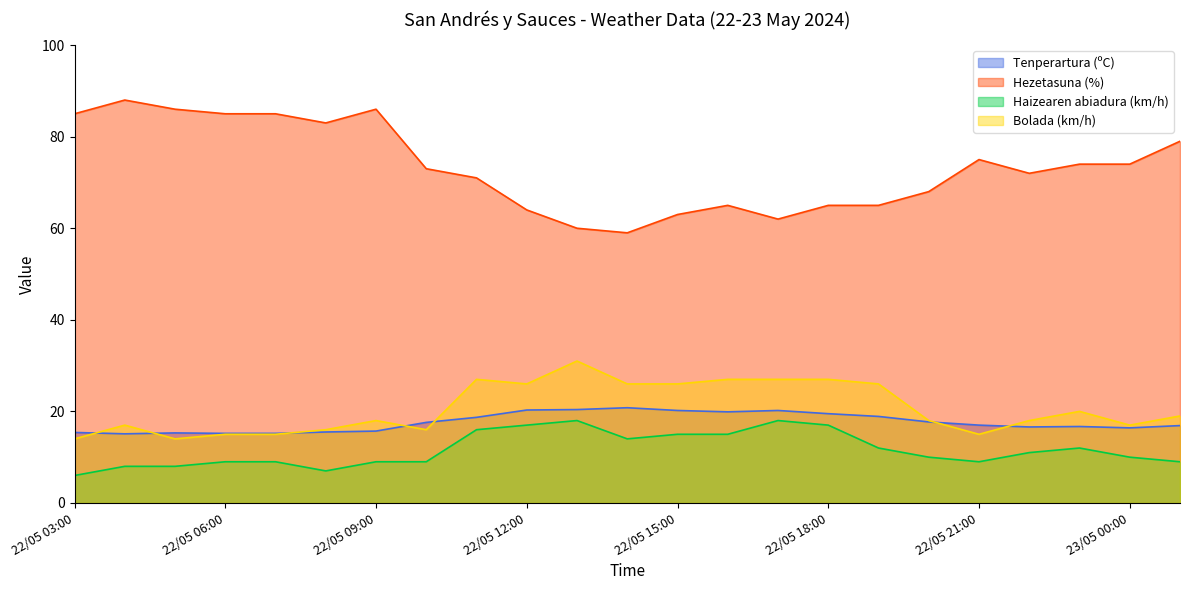

What is the difference between the second highest and minimum values in the Haizearen abiadura (km/h) series?

12.0